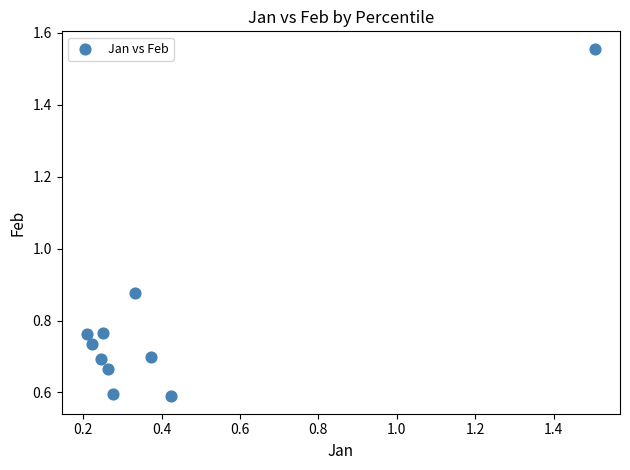

What is the average X value?

0.4